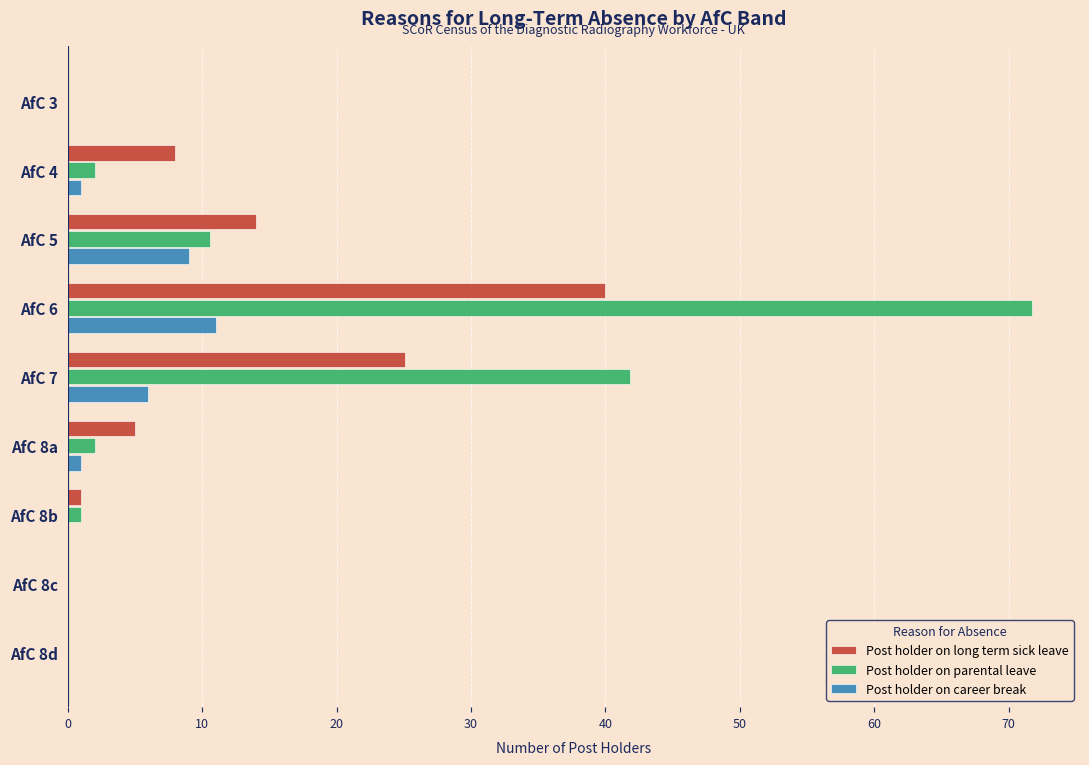

What is the sum of the Post holder on long term sick leave values at AfC 7 and AfC 8d?

25.1